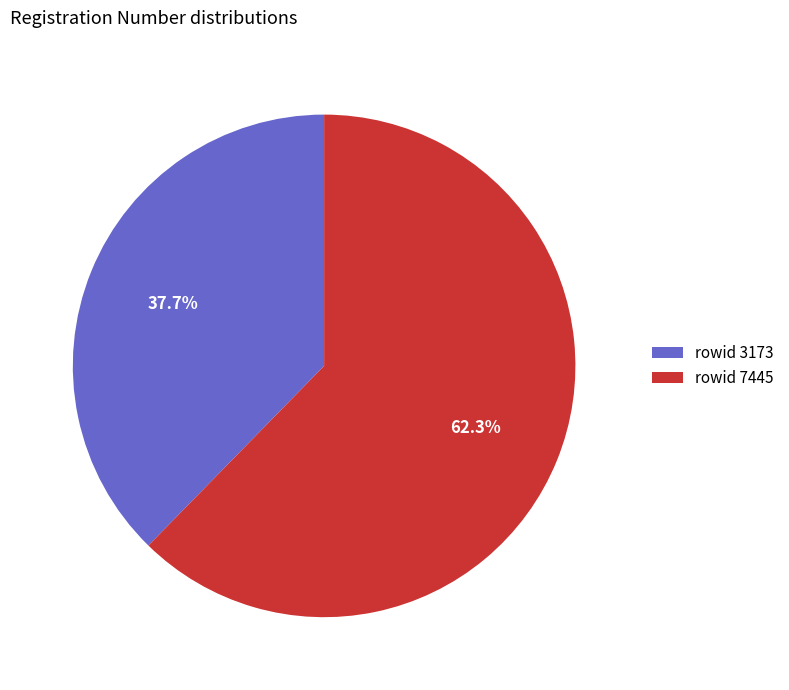

Which category accounts for the majority?

rowid 7445